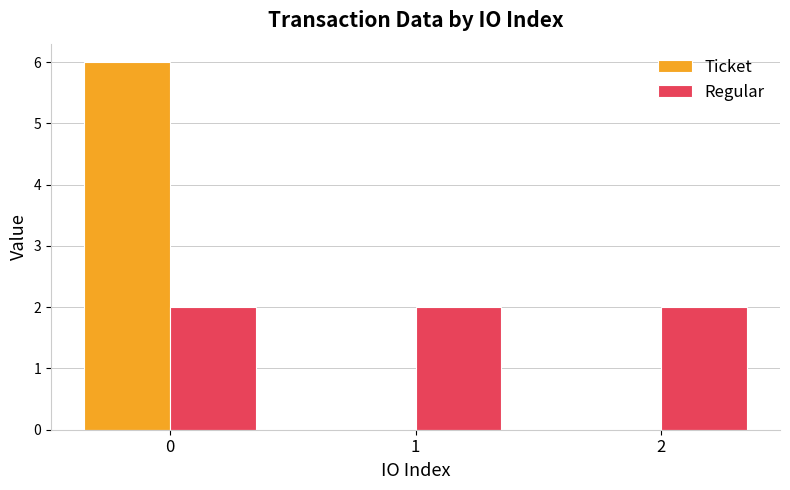

What are all the series names shown in the legend?

Ticket, Regular